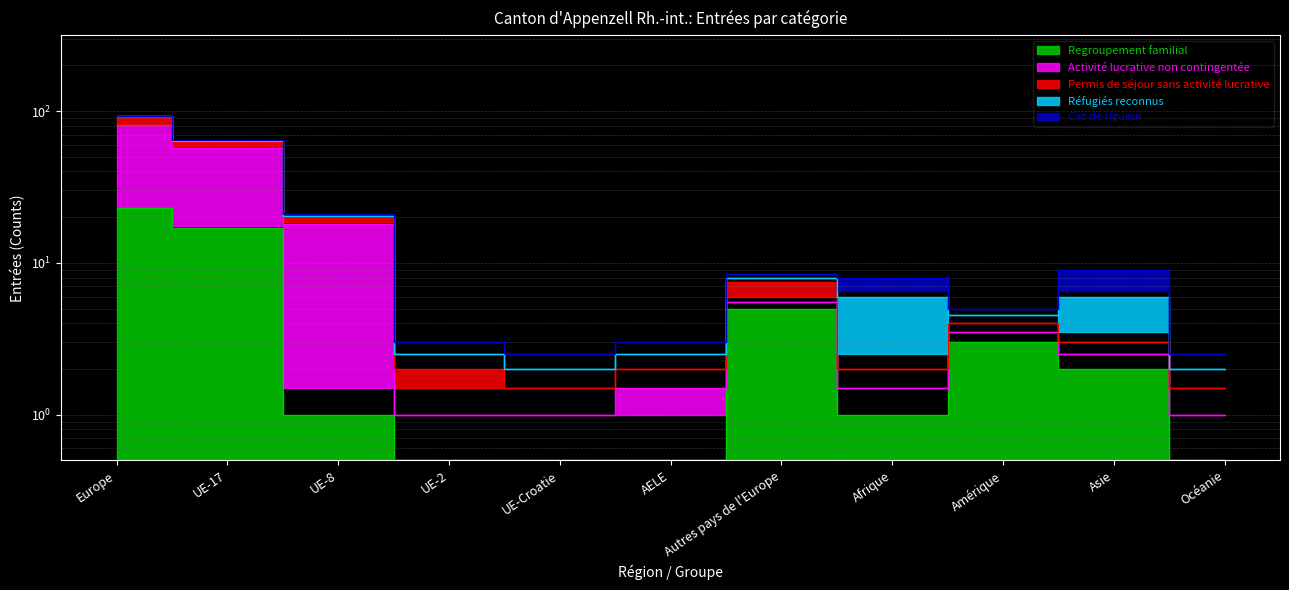

True or false: Permis de séjour sans activité lucrative and Activité lucrative non contingentée intersect in this chart.

False